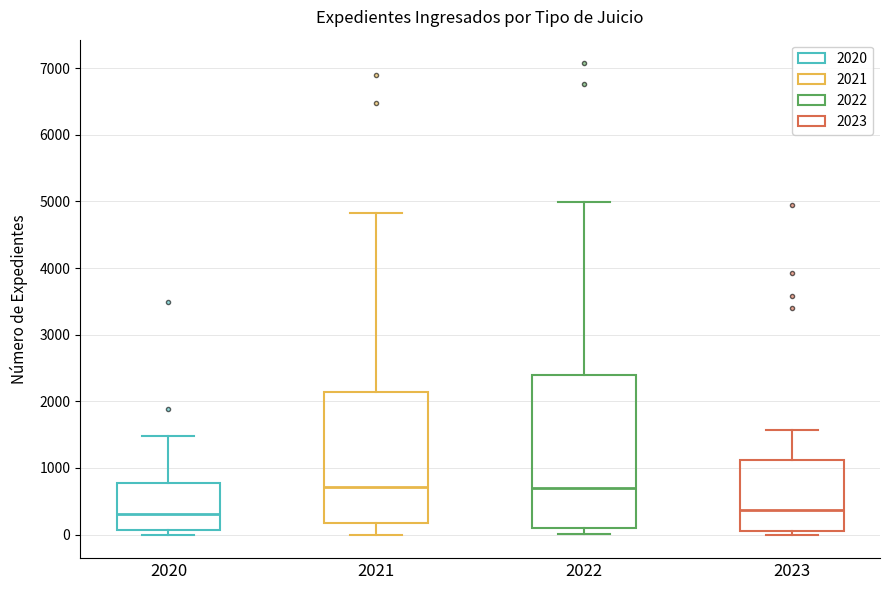

Where does the median line of the box at x = 2021 sit on the y-axis? The values are not printed on the chart, so give them approximately, as read against the axis.

700